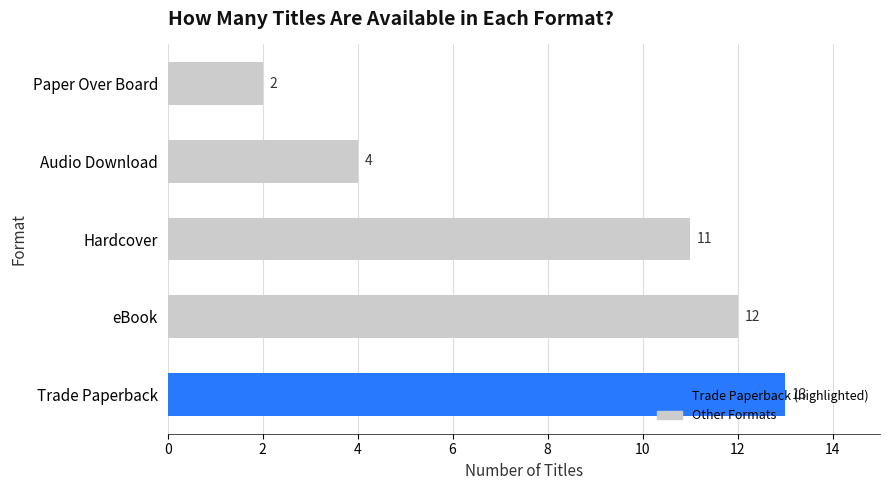

At which label is the value closest to 7?

Audio Download